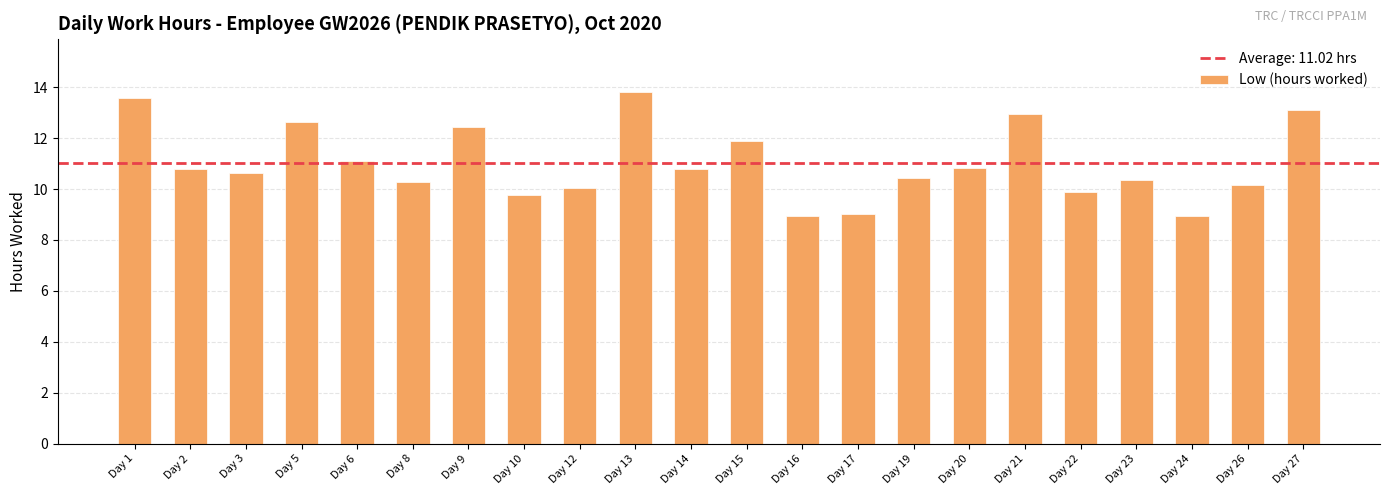

What is the change in value from Day 13 to Day 19?

-3.4